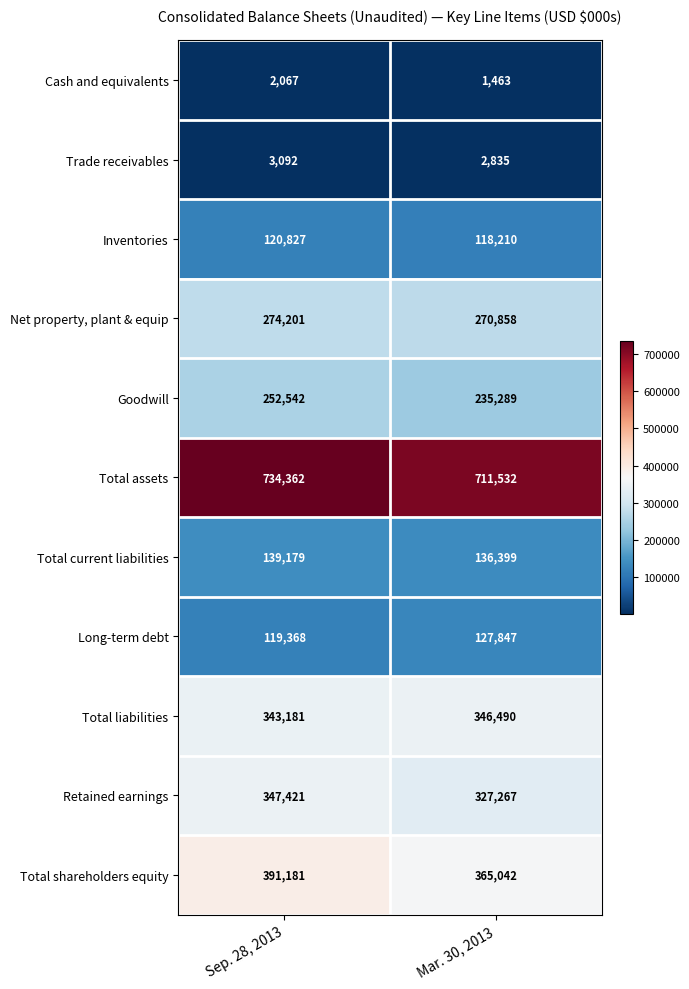

What is the minimum value for Net property, plant & equip?

270858